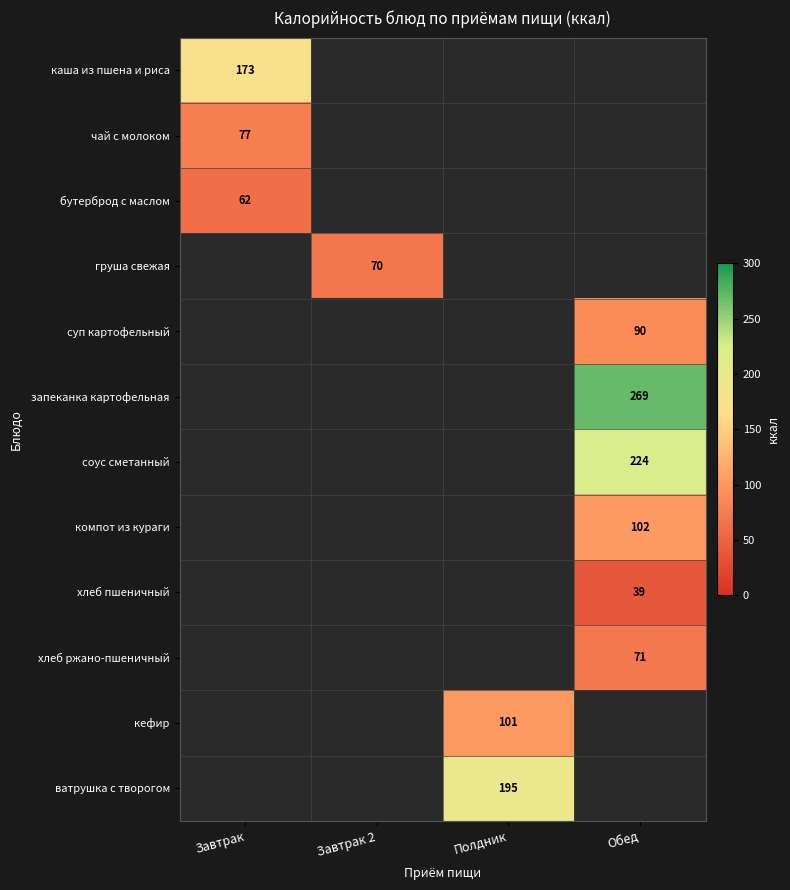

How many categories are shown in the chart?

4